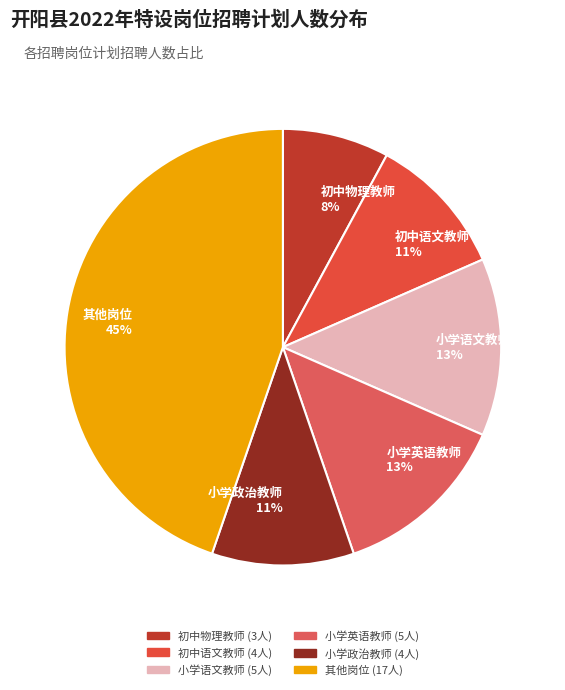

To the nearest percent, what is the difference between the largest and smallest slice percentages?

37%